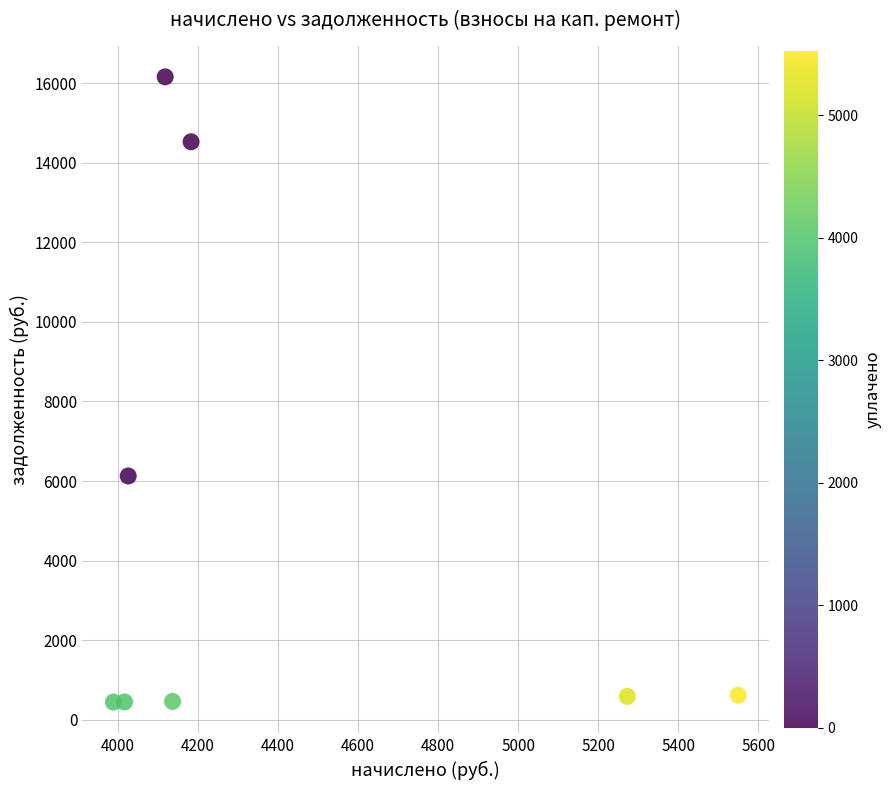

What Y value in the scatter plot is closest to 8301?

6126.7